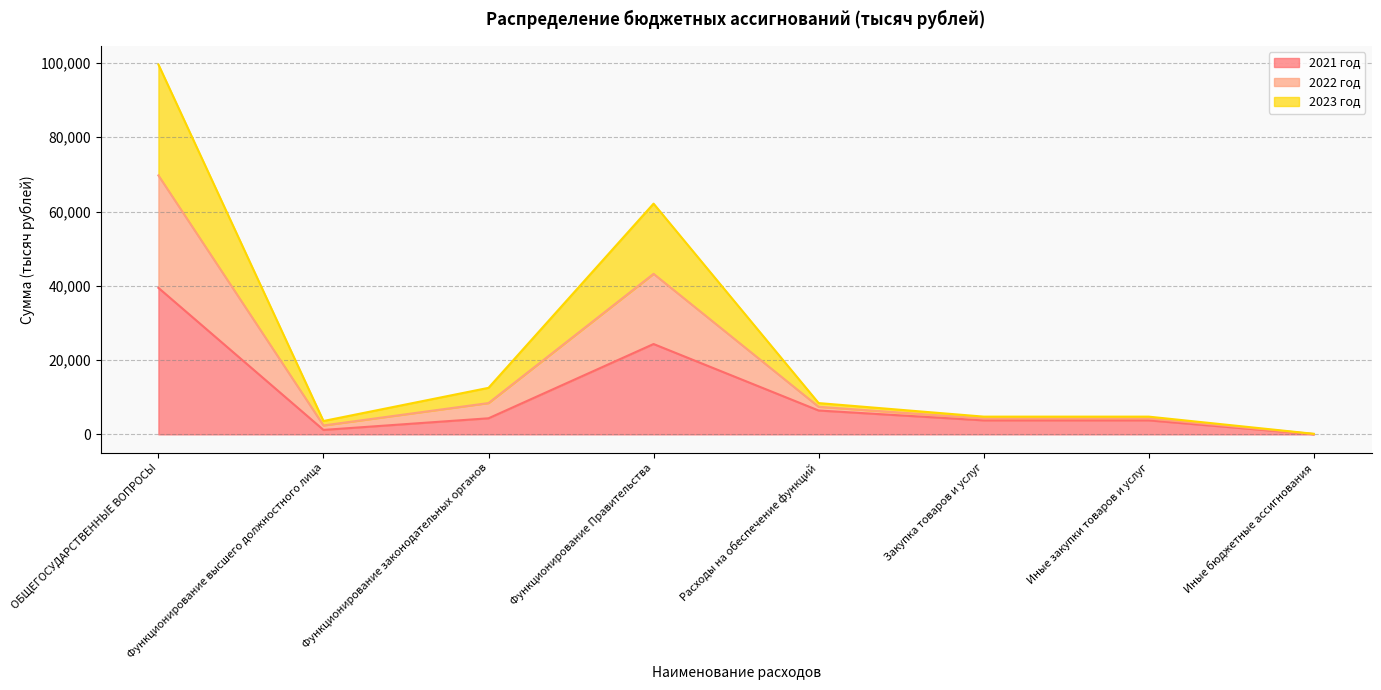

Which category has the highest value in the 2021 год series?

ОБЩЕГОСУДАРСТВЕННЫЕ ВОПРОСЫ